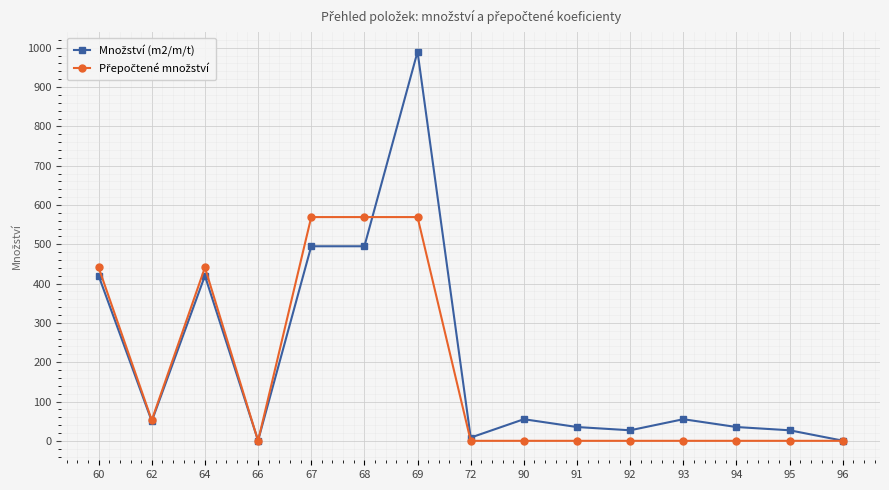

What is the total value across all series at 92?

26.8